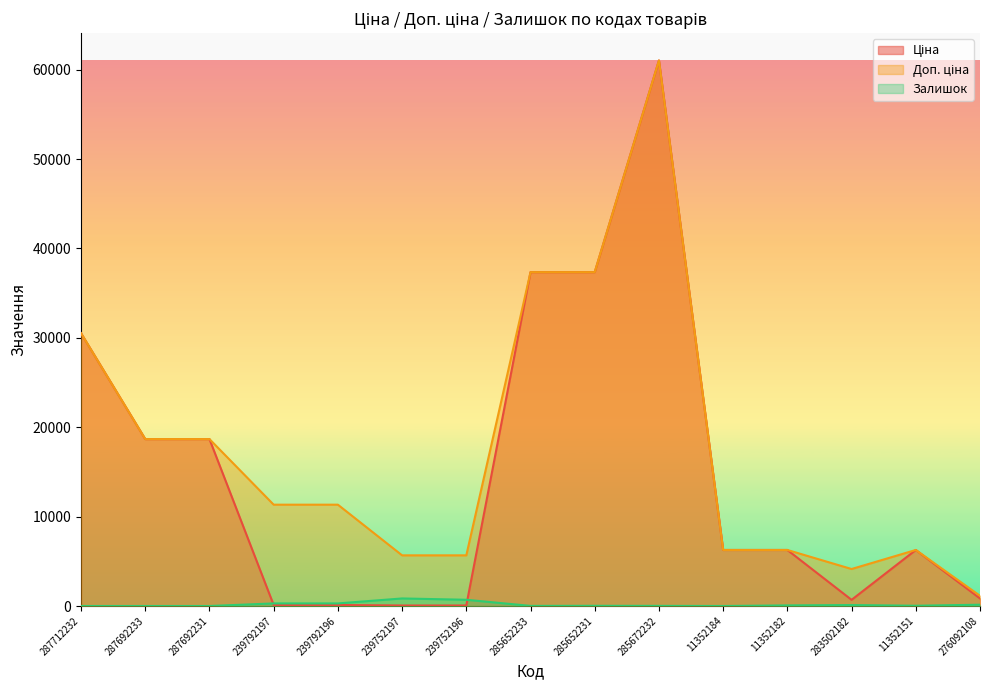

Reading left to right, list all the values displayed in this chart.

Ціна: 30512.3	18671.5	18671.5	113.3	113.3	56.7	56.7	37343.0	37343.0	61024.7	6266.7	6266.7	689.6	6266.7	842.8
Доп. ціна: 30512.3	18671.5	18671.5	11334.0	11334.0	5667.0	5667.0	37343.0	37343.0	61024.7	6266.7	6266.7	4137.8	6266.7	1142.1
Залишок: 0.0	0.0	0.0	289.0	290.0	845.0	698.0	12.0	22.0	15.0	0.0	67.0	106.0	29.0	144.0